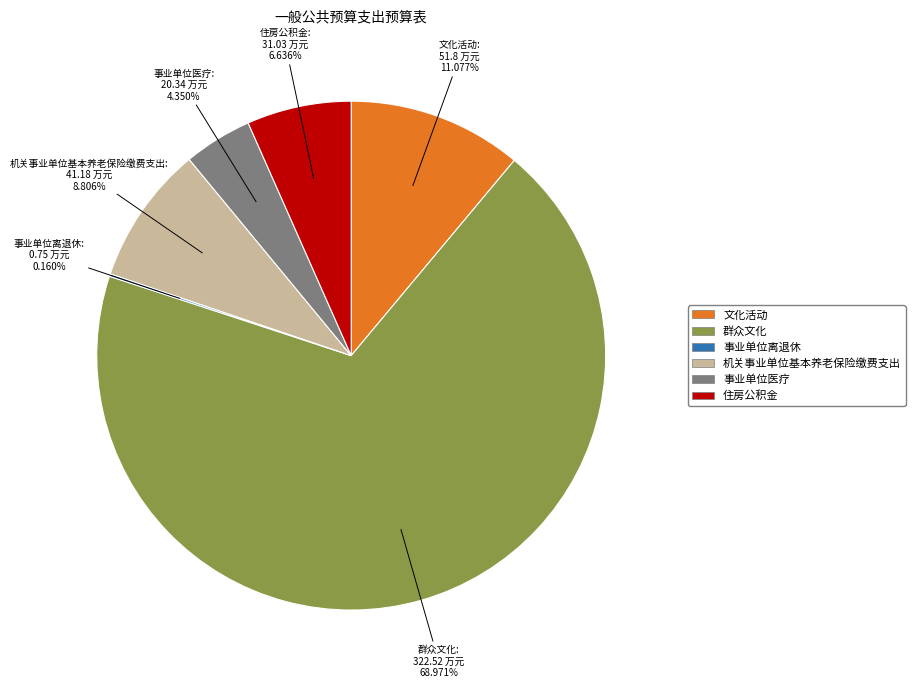

Is the sum of 群众文化 and 事业单位医疗 greater than half?

Yes